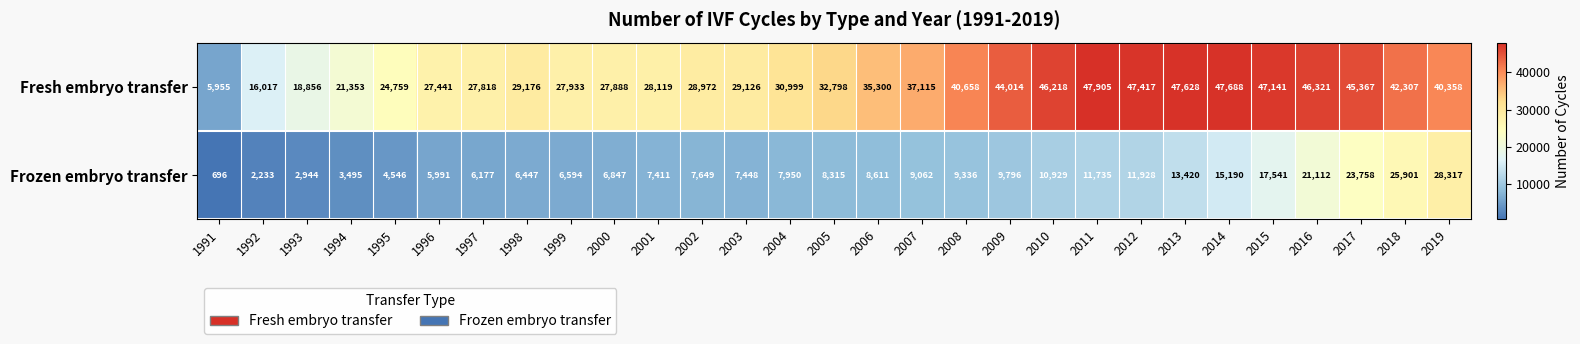

What is the total value across all series at 1995?

29305